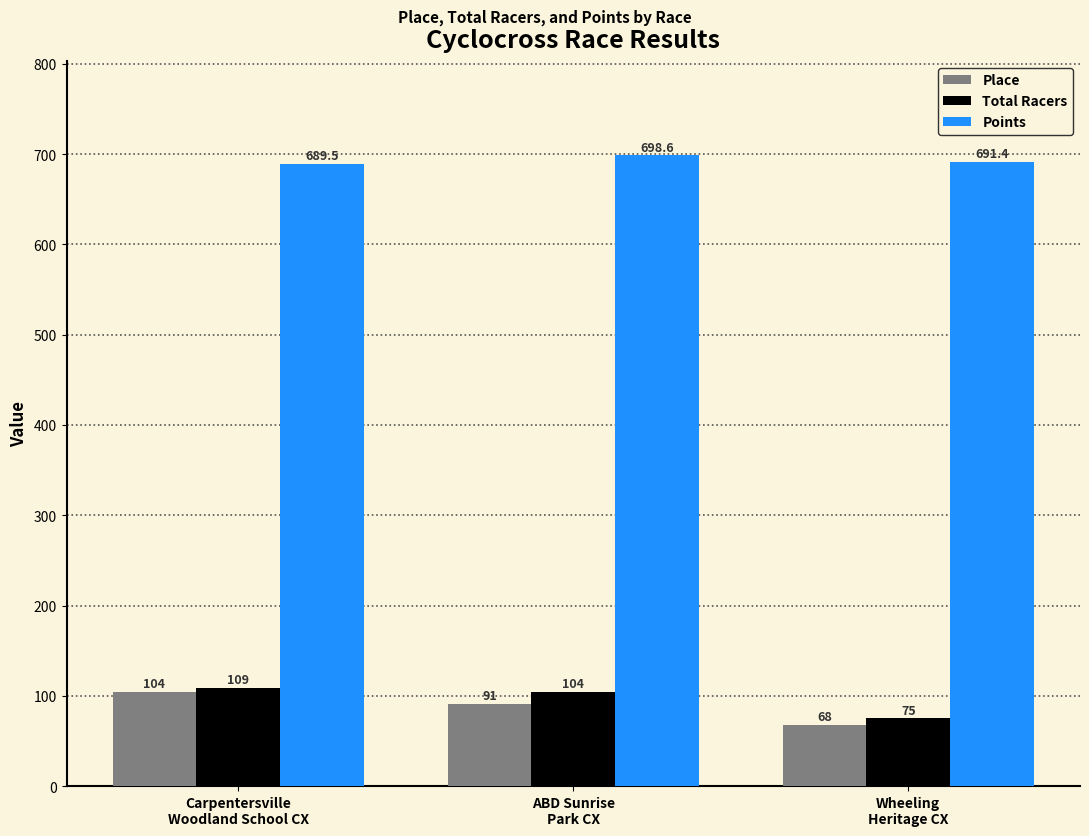

What is the label of the 1st bar from the left?

Carpentersville
Woodland School CX